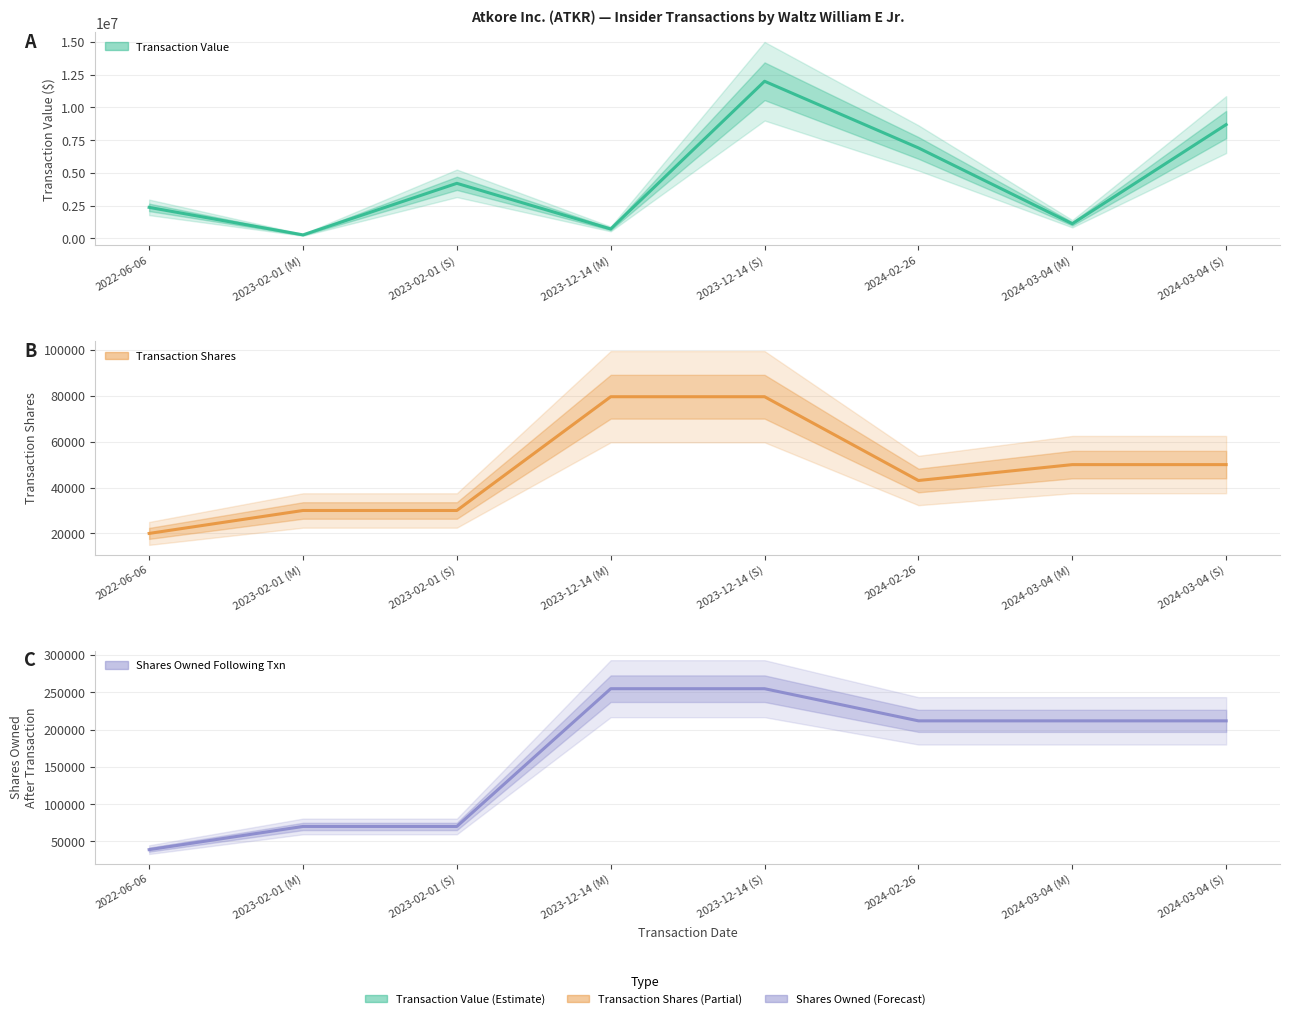

Which series has the largest total across all categories?

transactionValue